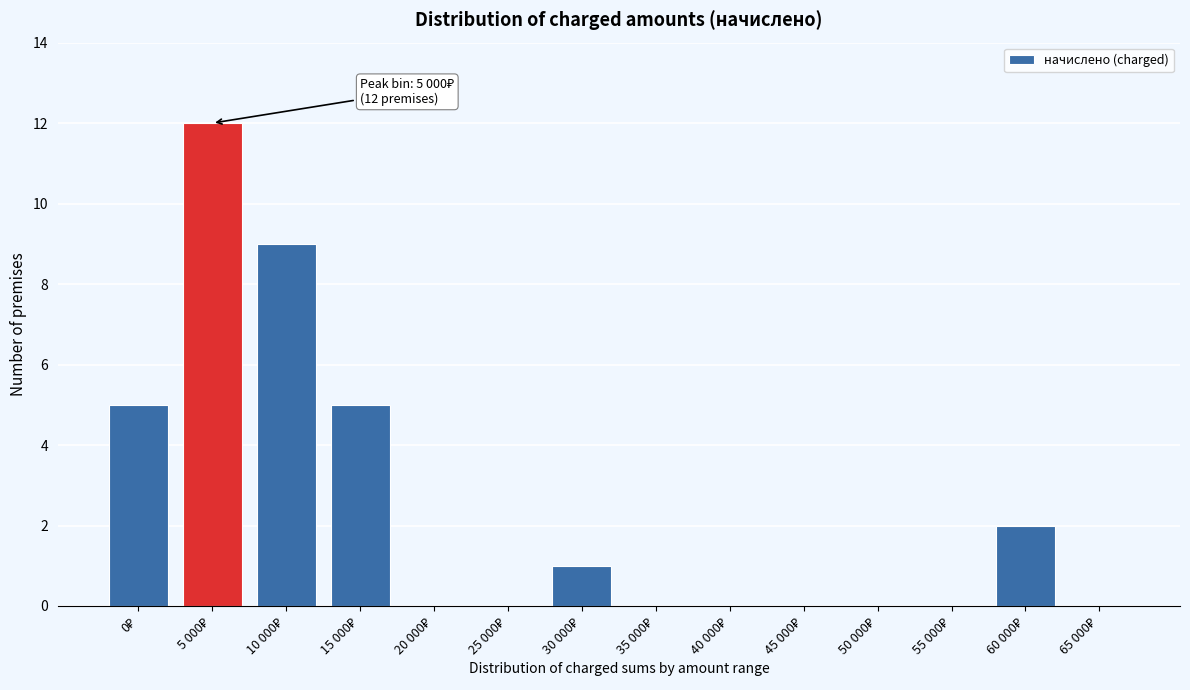

What is the greatest value displayed?

12